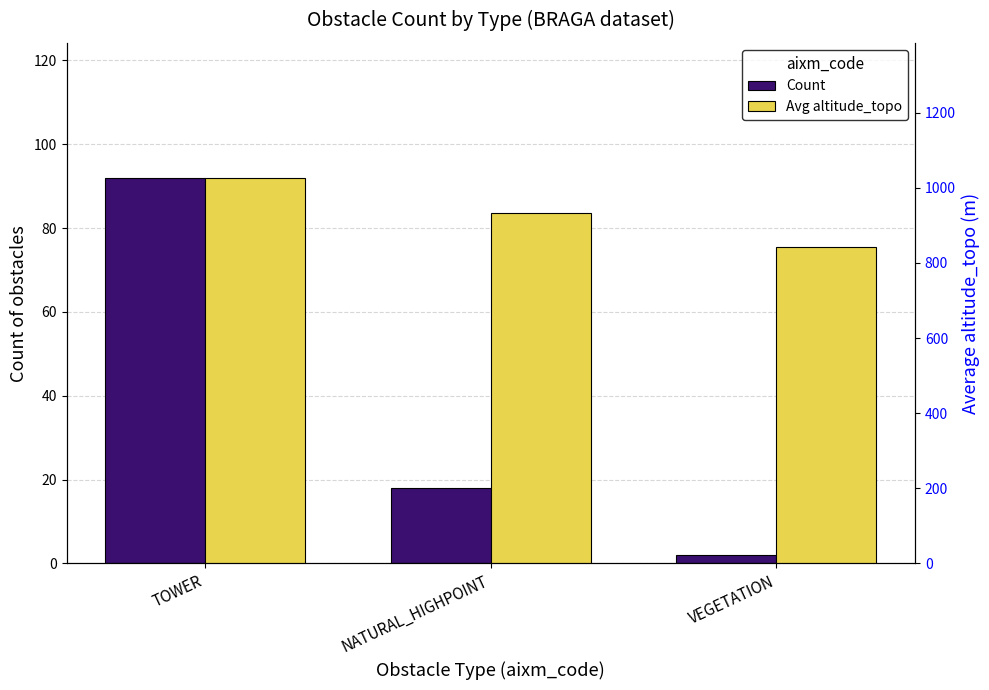

How many data points does each series have?

3